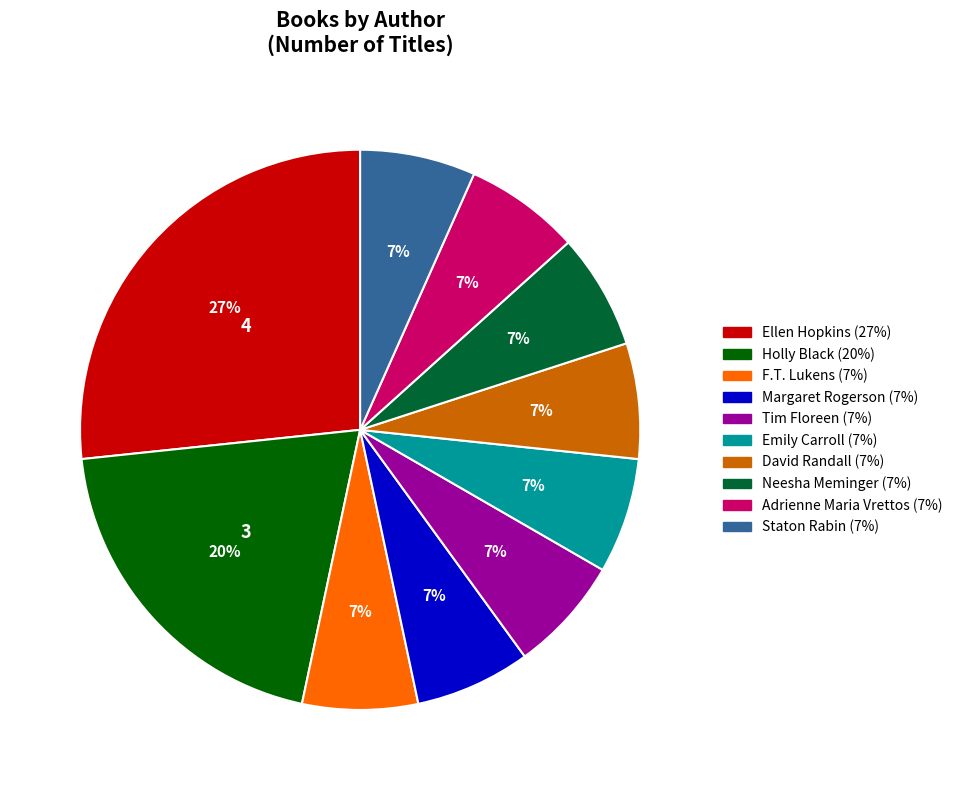

Does any single category account for the majority?

No